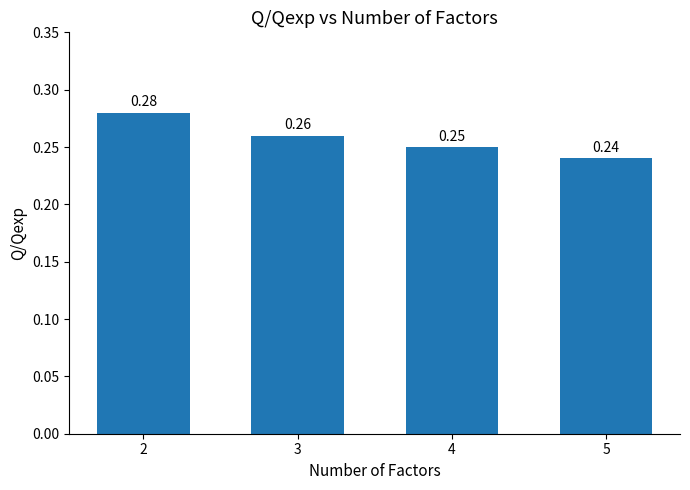

The value at 2 is 0.1. True or false?

False